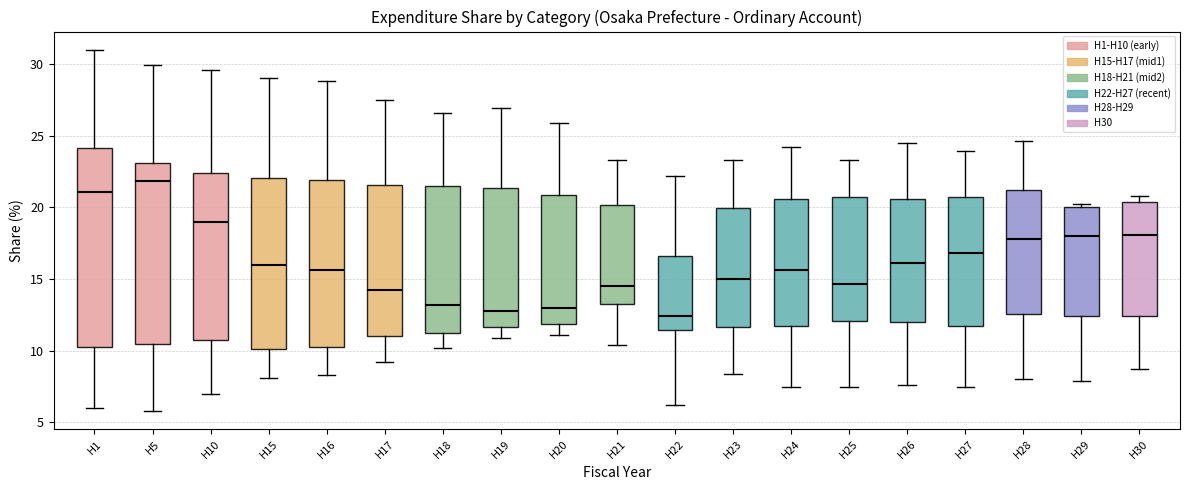

Where is the lower edge of the box for H16 on the y-axis? The values are not printed on the chart, so give them approximately, as read against the axis.

10.5